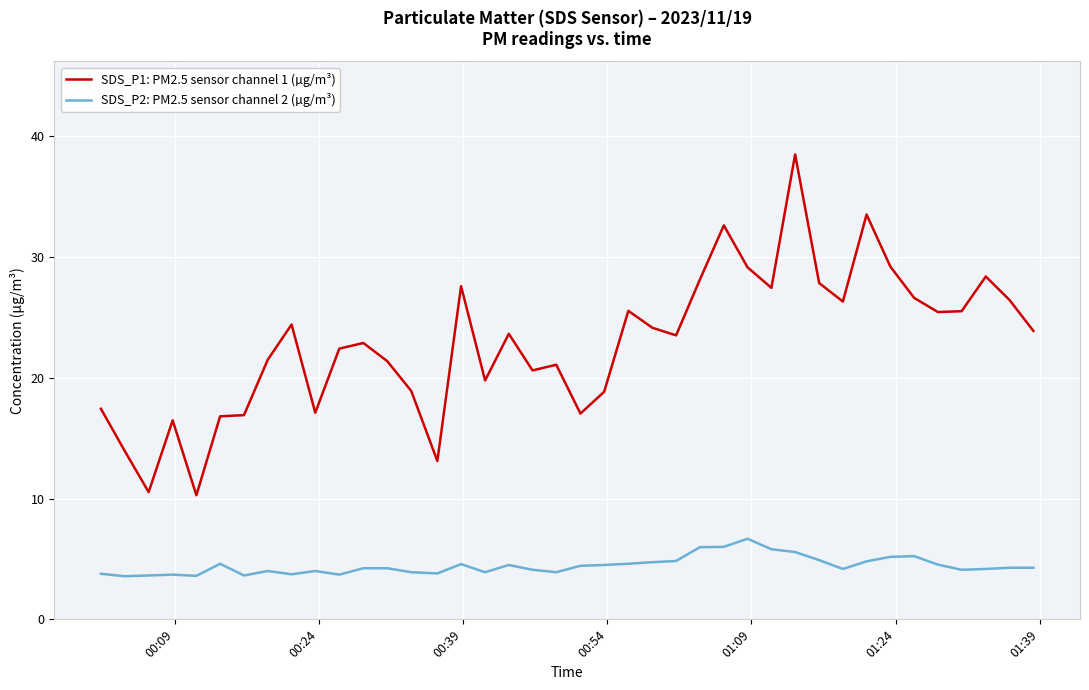

True or false: SDS_P2: PM2.5 sensor channel 2 (µg/m³) and SDS_P1: PM2.5 sensor channel 1 (µg/m³) cross at least once.

False